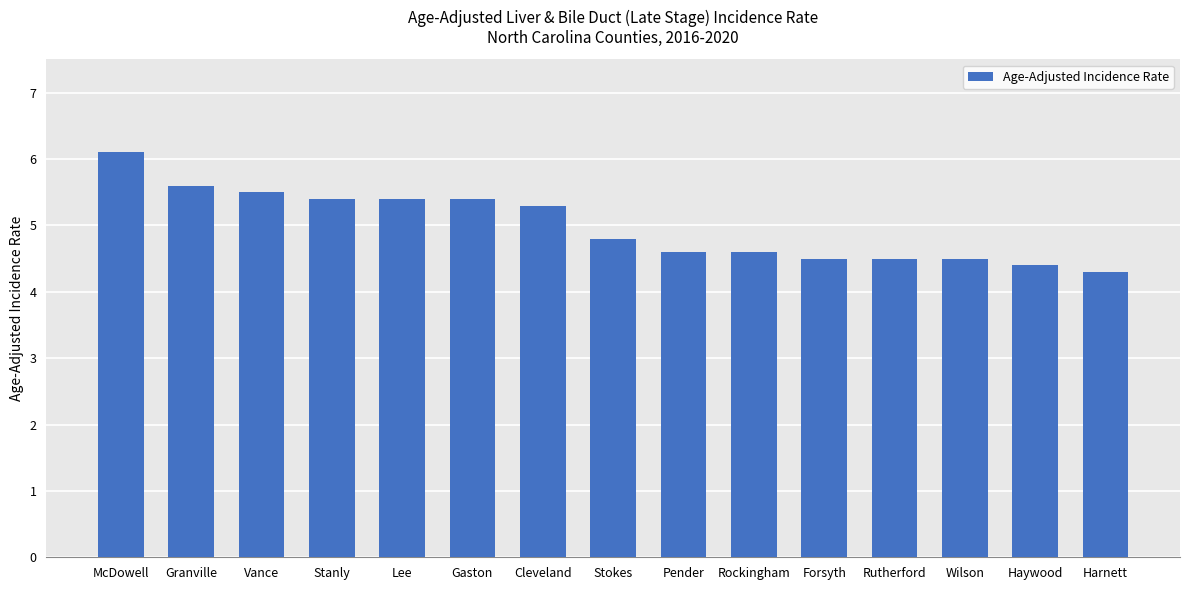

What is the change in value from Gaston to Pender?

-0.8